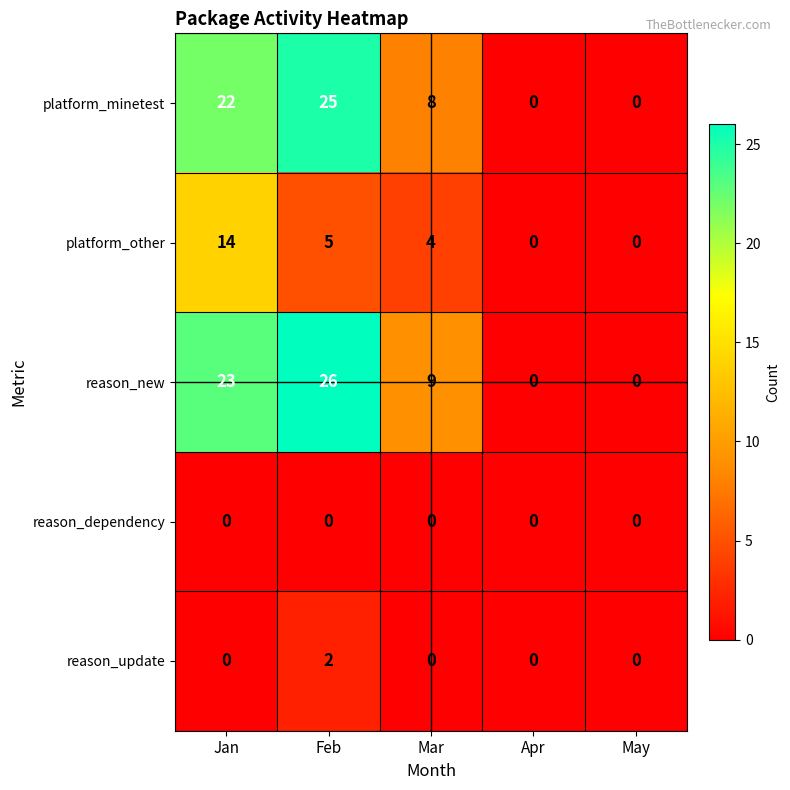

True or false: platform_minetest has a value of 13 at Mar.

False